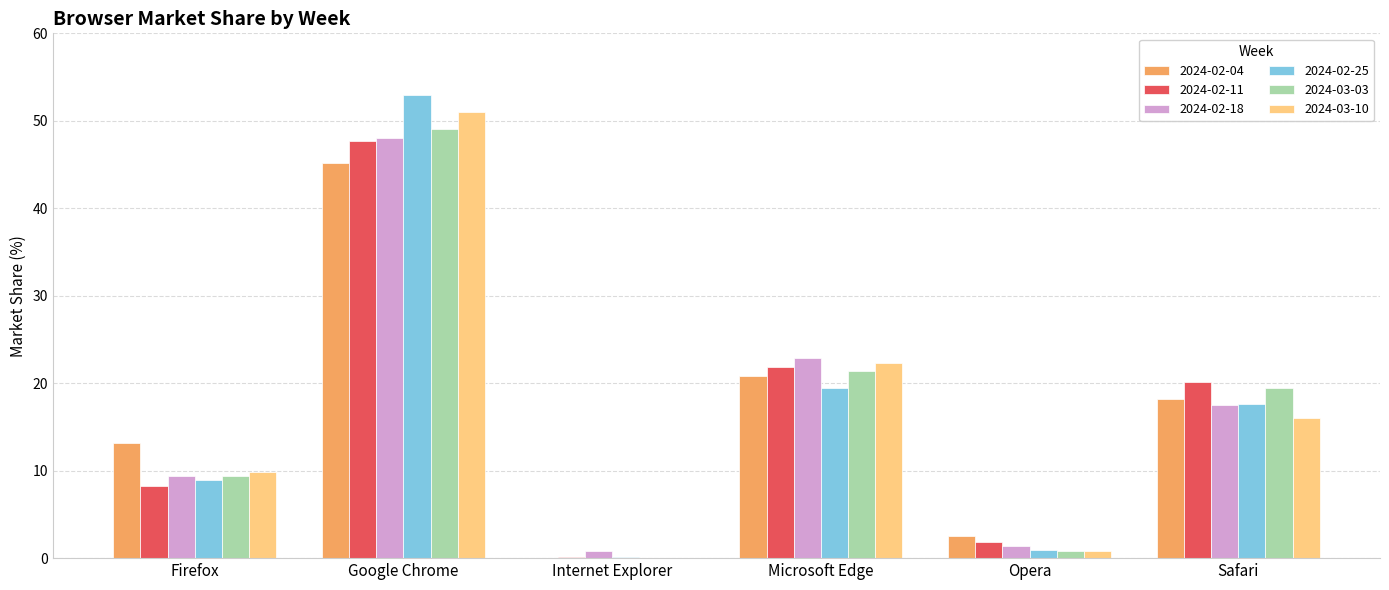

What is the difference between the 2024-02-04 values at Safari and Microsoft Edge?

2.6